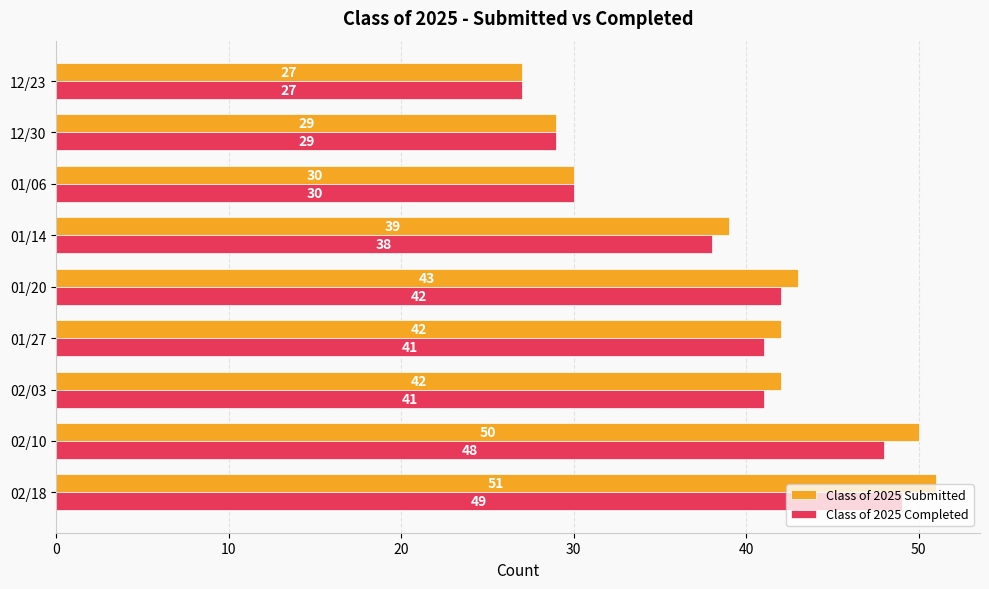

List the series in order of their peak value, lowest first.

Class of 2025 Completed, Class of 2025 Submitted